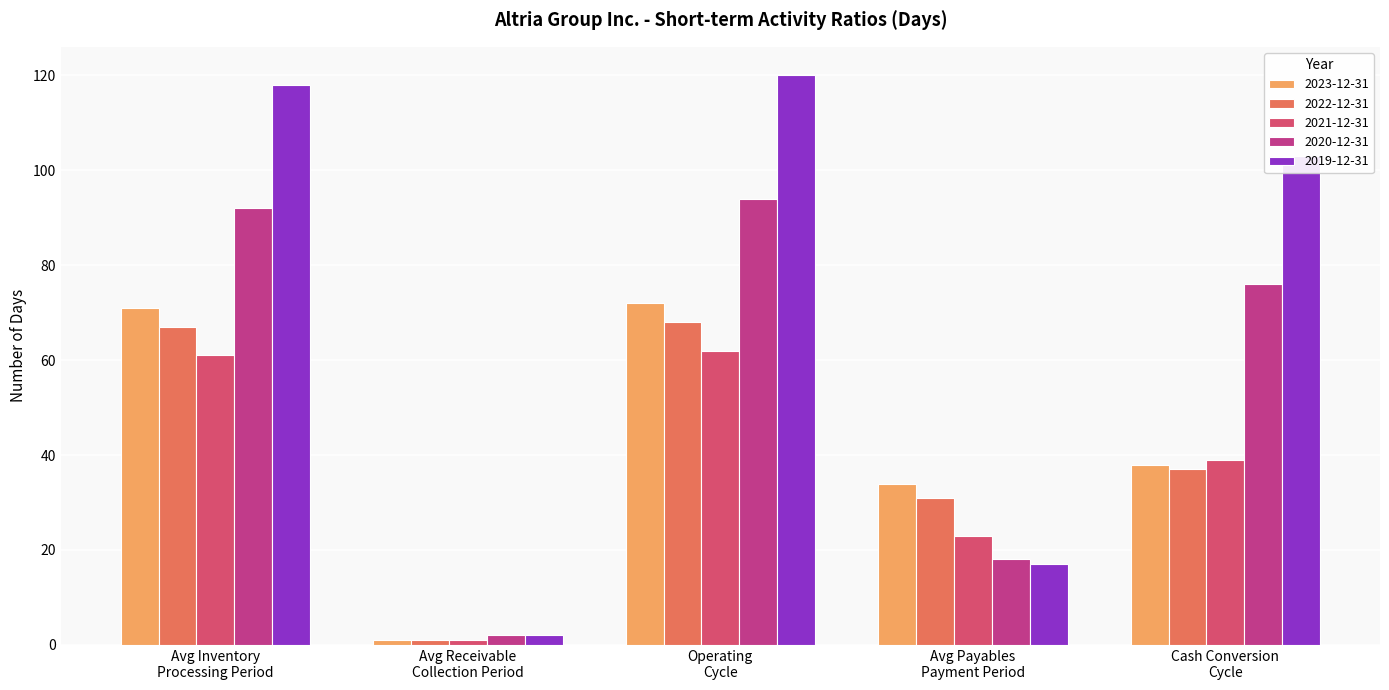

The value of 2022-12-31 at Avg Inventory
Processing Period is 67. True or false?

True